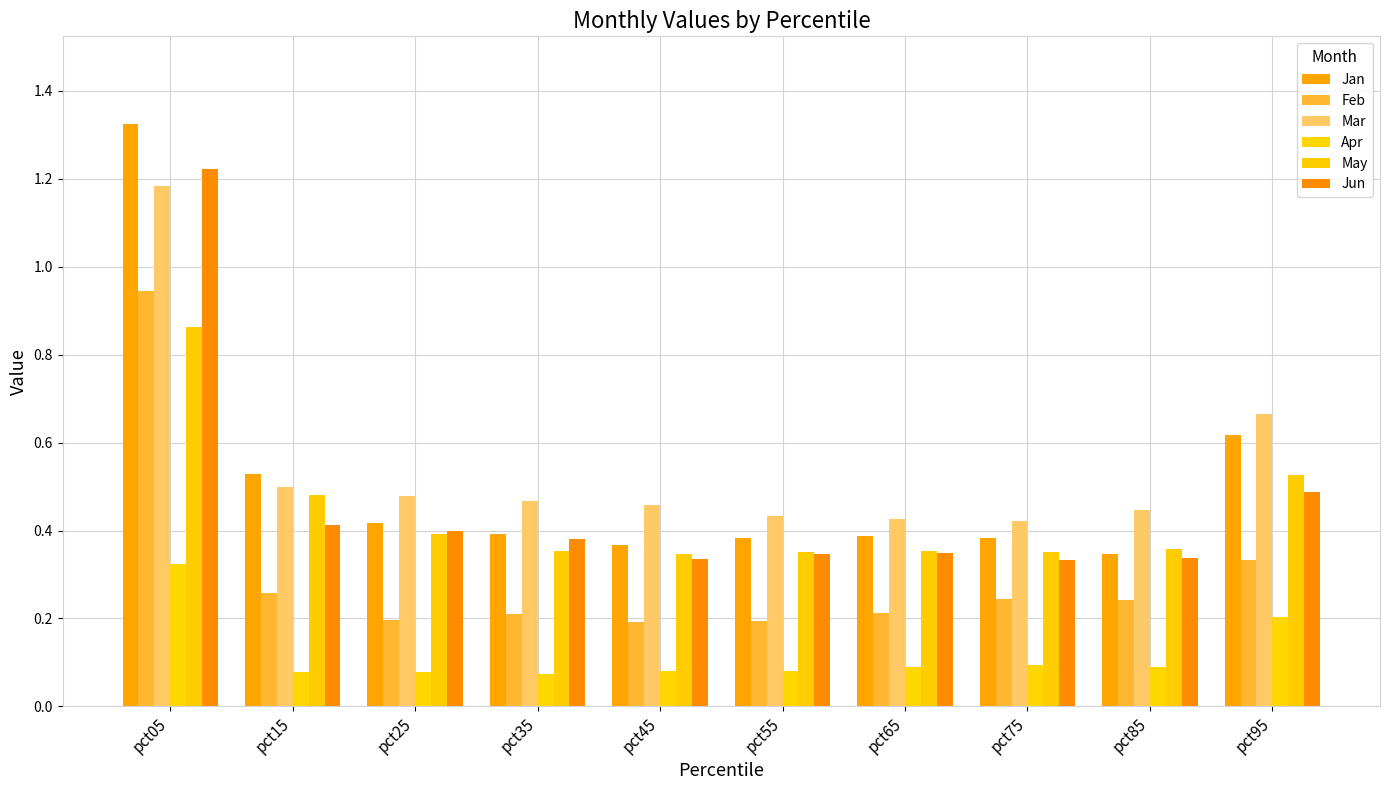

What is the highest value of the Jan series?

1.3